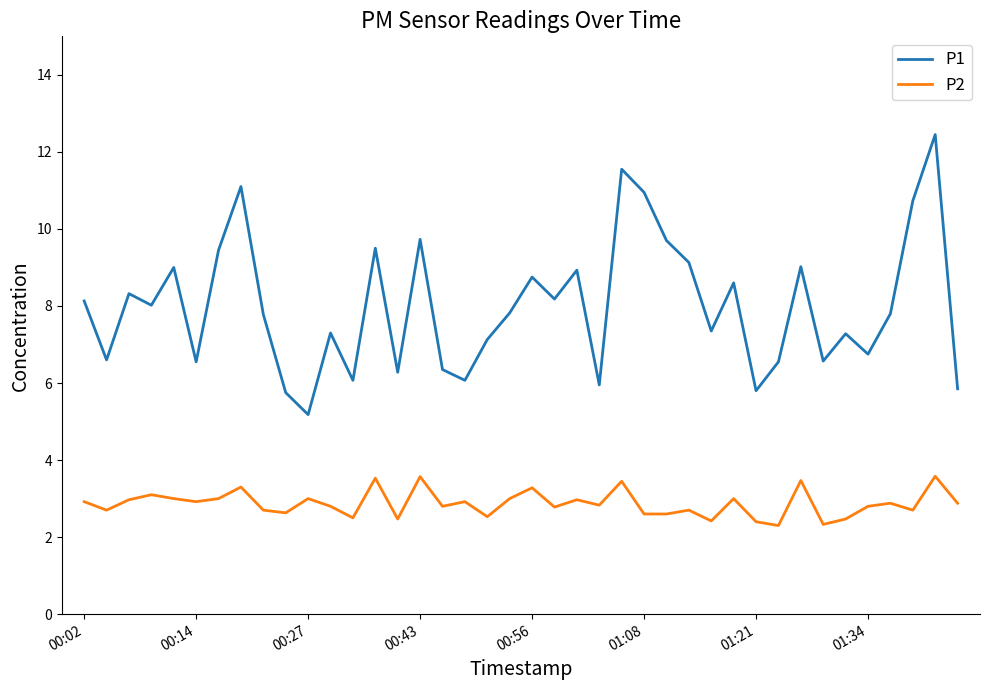

Which series has the largest total across all categories?

P1